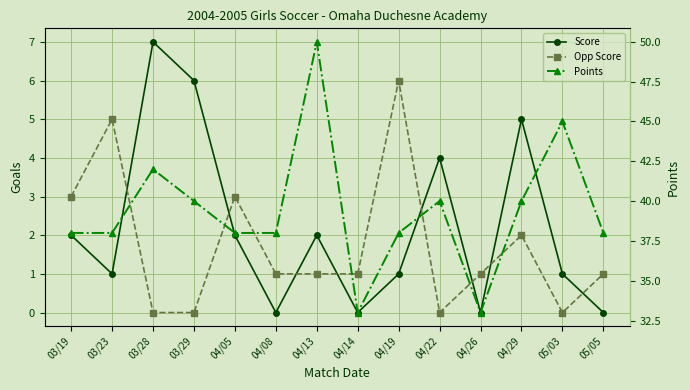

How many times do Score and Opp Score cross each other?

8